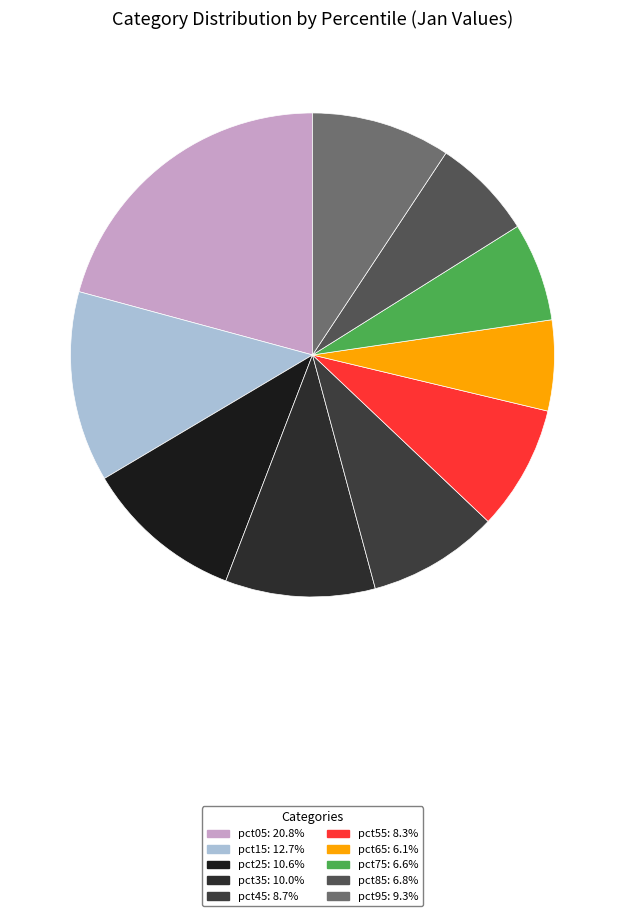

Count the number of slices in the pie.

10